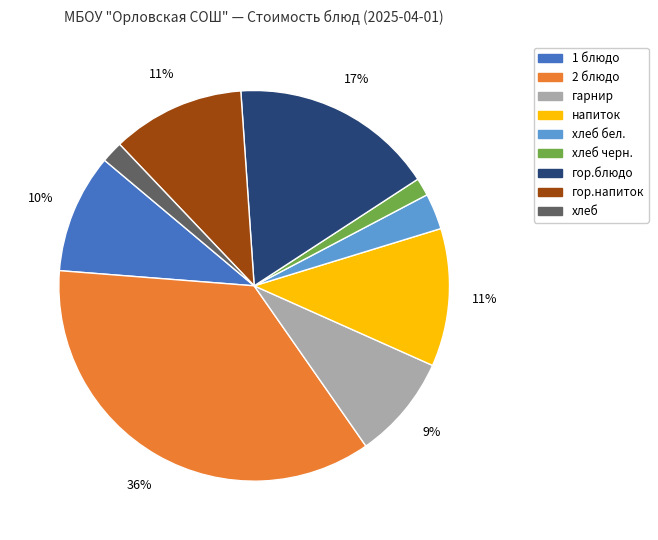

To the nearest percent, what is the average slice percentage?

11%